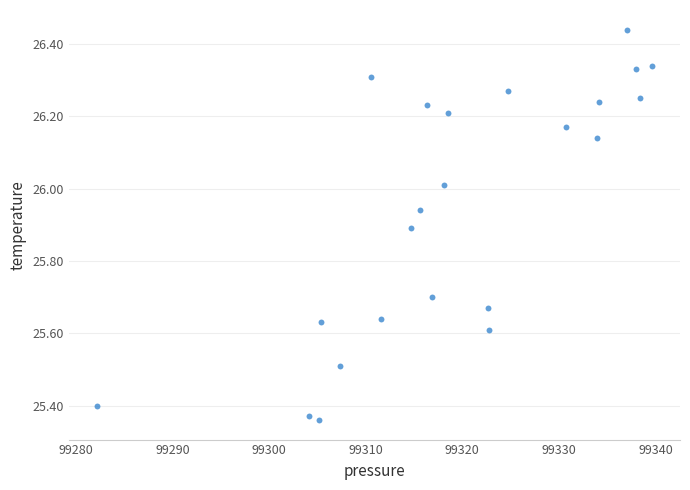

What is the range of X values (max minus min)?

57.5